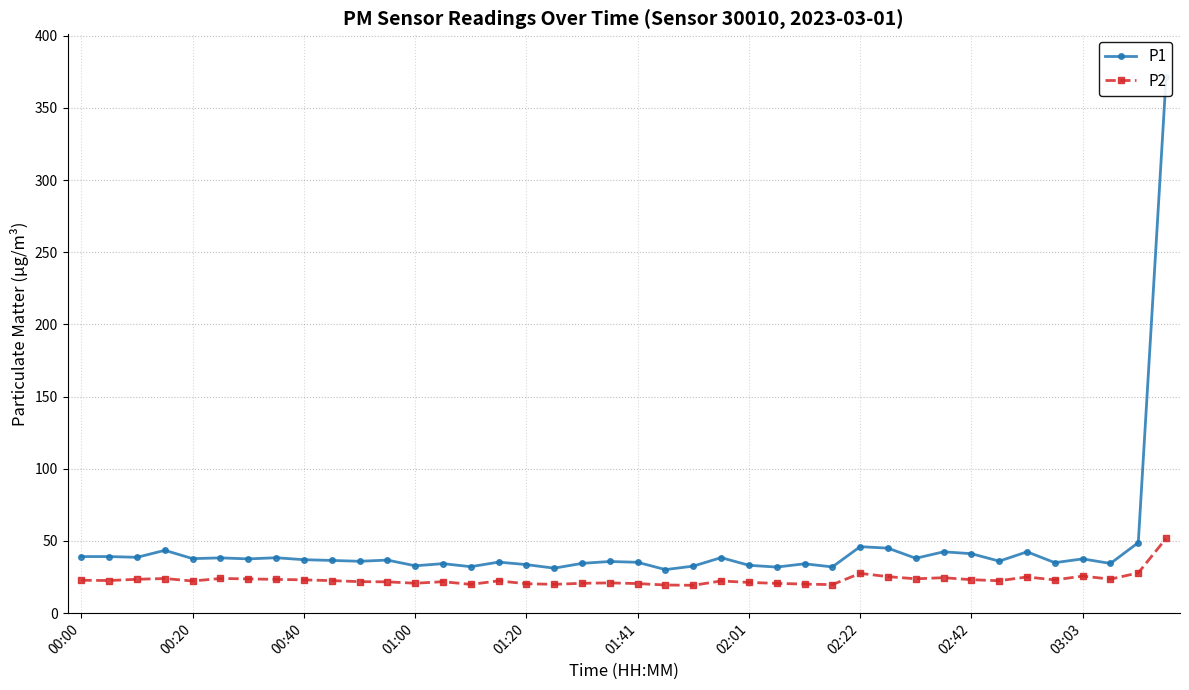

In P1, how many points are lower than both neighbors (excluding endpoints)?

14